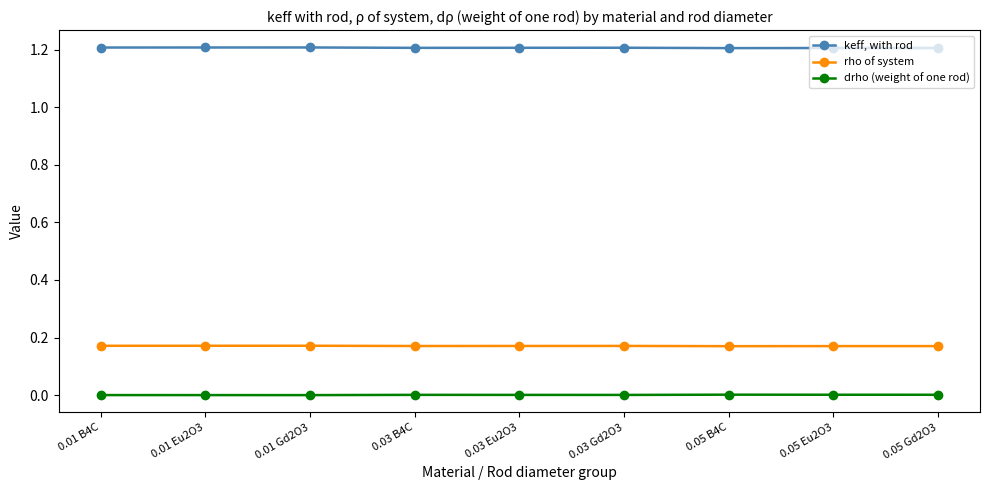

What are all the series names shown in the legend?

keff, with rod, rho of system, drho (weight of one rod)